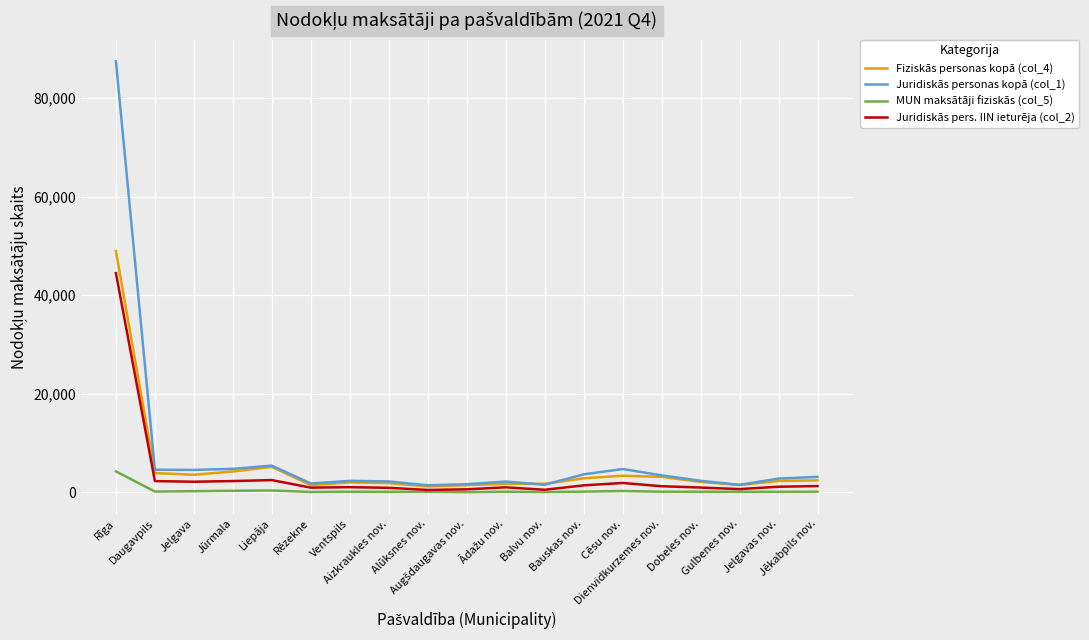

Does the chart have visible grid lines?

Yes